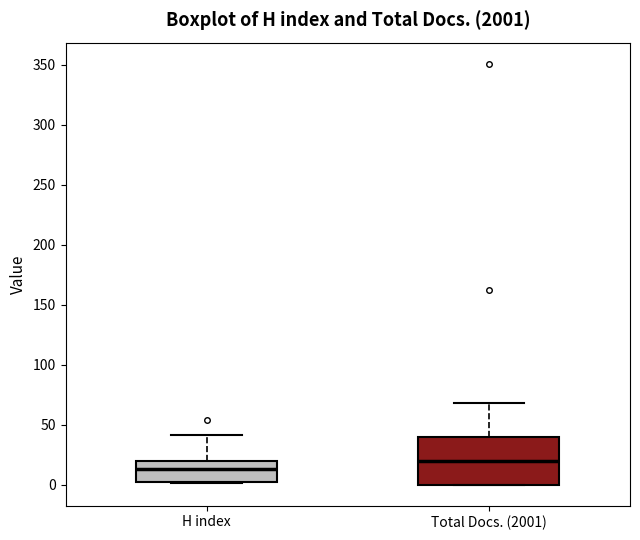

Reading left to right, read every box against the y-axis: the position of its median line, the range the box covers, and the ends of its whiskers. The values are not printed on the chart, so give them approximately, as read against the axis.

H index: median 15, box 0 to 20, whiskers 0 to 40
Total Docs. (2001): median 20, box 0 to 40, whiskers 0 to 70